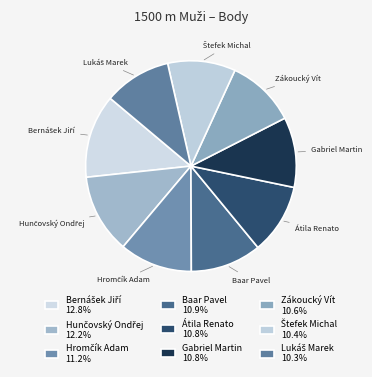

Do Zákoucký Vít and Baar Pavel together represent more than half of the pie?

No